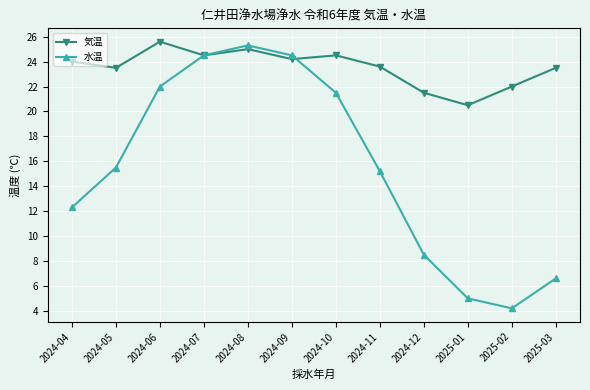

What is the difference between the maximum and minimum values in the 気温 series?

5.1